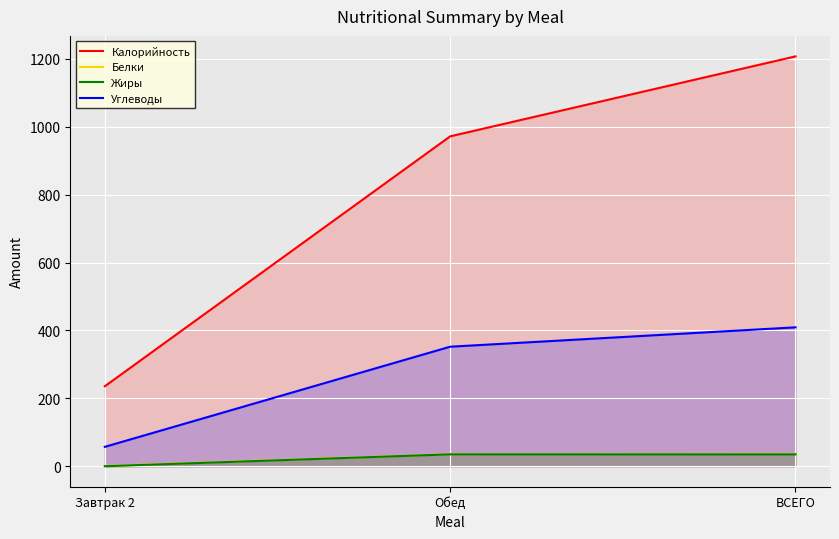

What is the total value across all series at Завтрак 2?

293.5